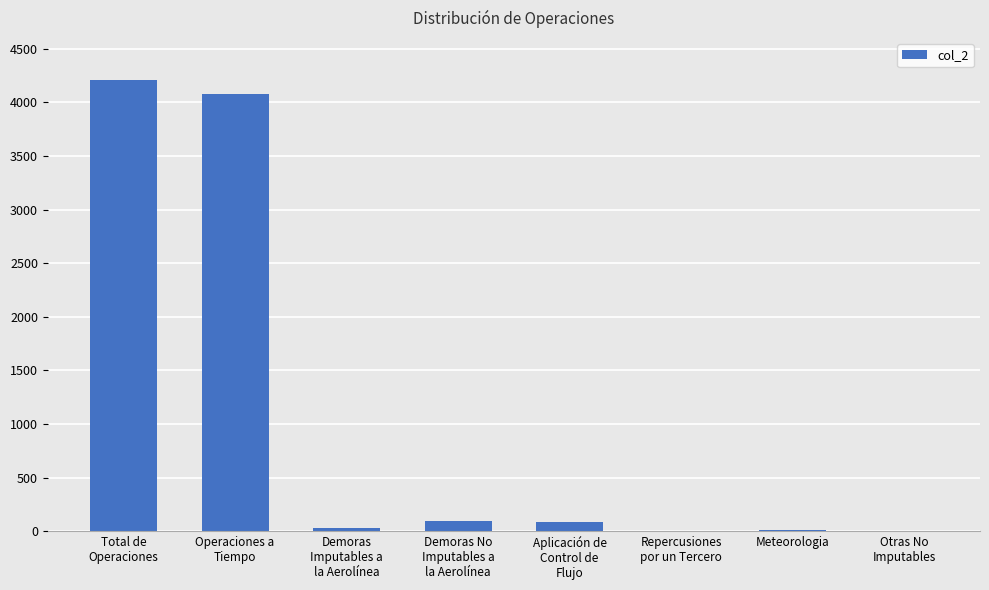

What is the sum of all values?

8517